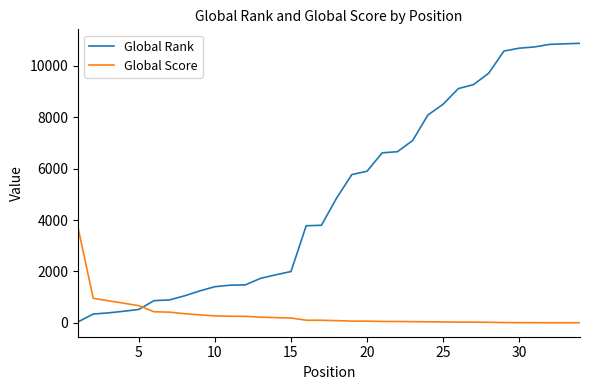

Rank the series by their maximum value, from highest to lowest.

Global Rank, Global Score